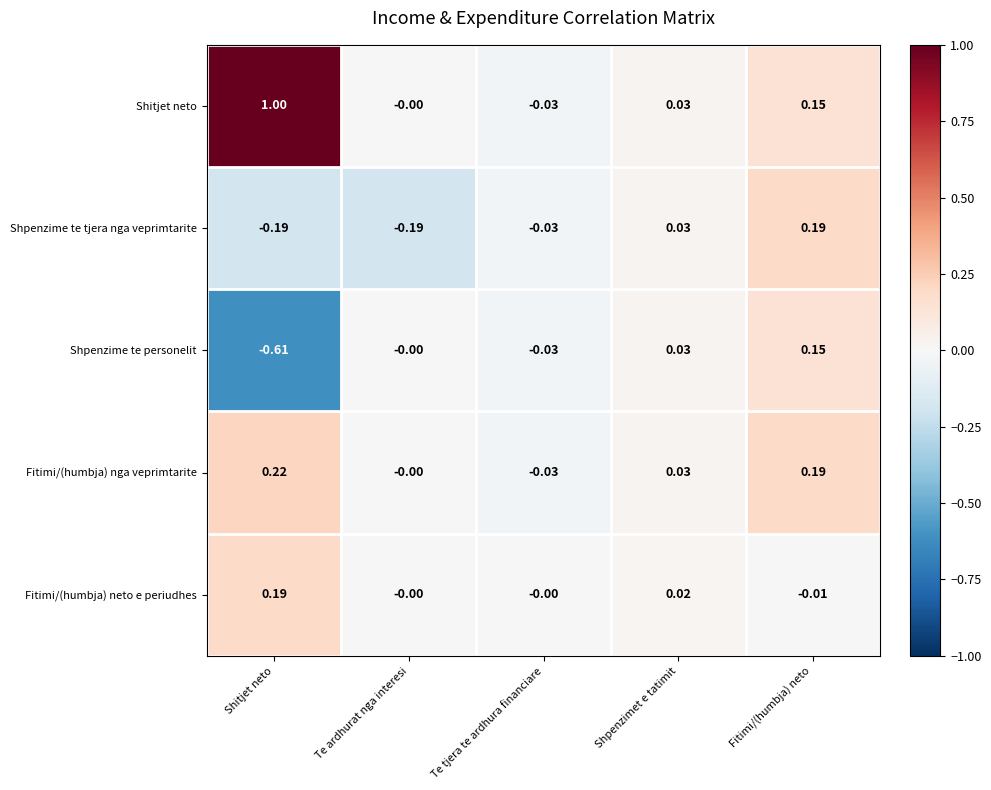

At which category is the sum across all series the highest?

Fitimi/(humbja) neto